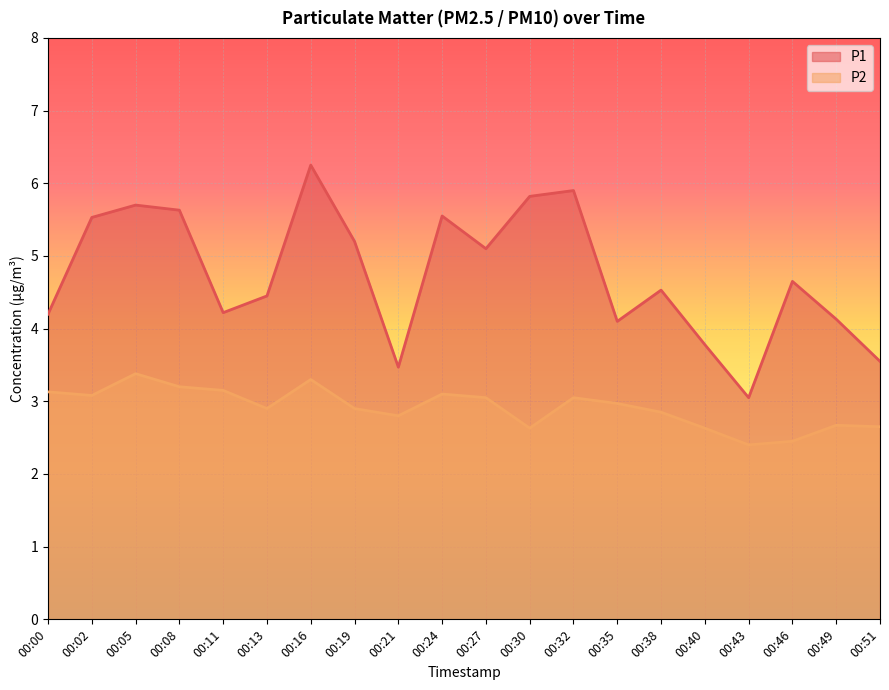

In P1, how many points are higher than both neighbors (excluding endpoints)?

6